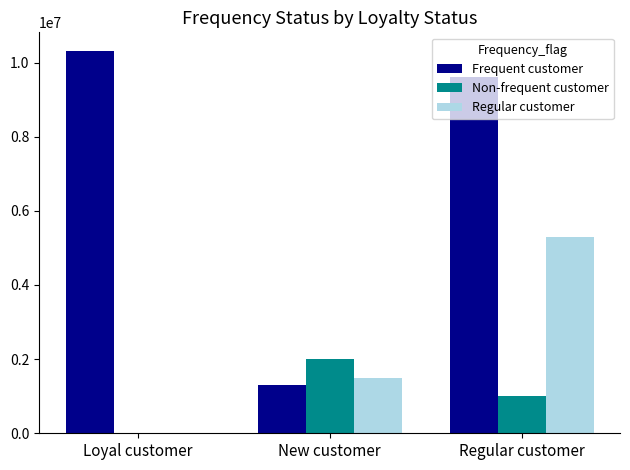

Which series changed the most between New customer and Regular customer?

Frequent customer